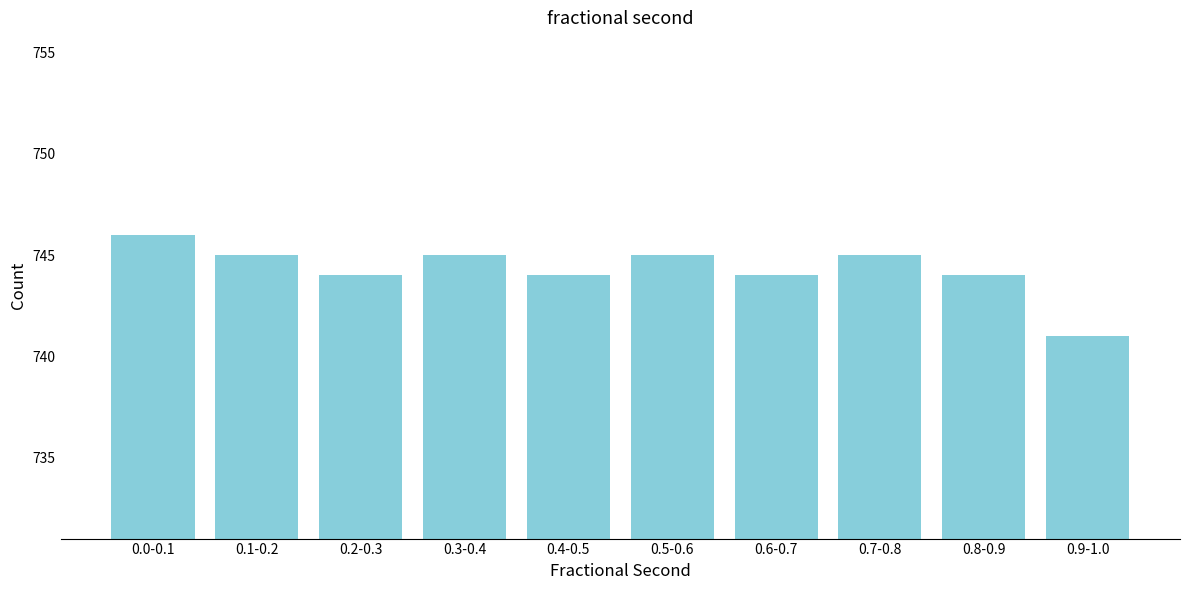

Reading right to left, what are all the values shown in this chart?

0.9-1.0=741	0.8-0.9=744	0.7-0.8=745	0.6-0.7=744	0.5-0.6=745	0.4-0.5=744	0.3-0.4=745	0.2-0.3=744	0.1-0.2=745	0.0-0.1=746